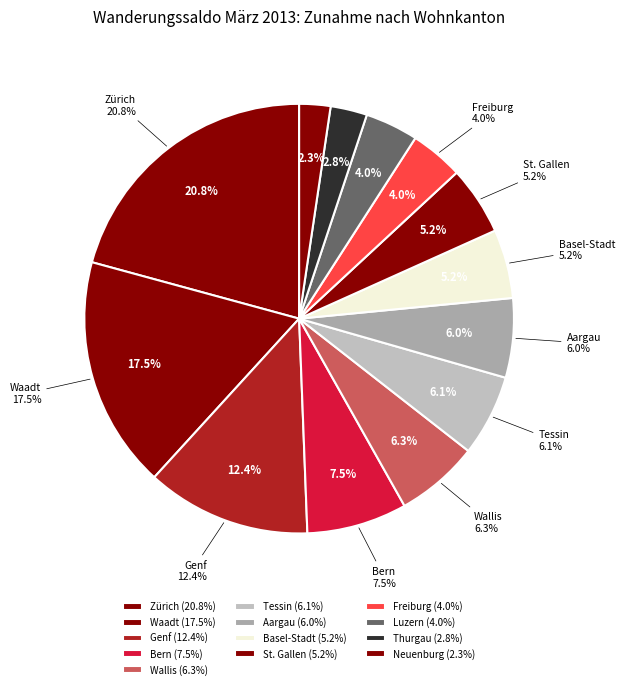

Does any single category account for the majority?

No